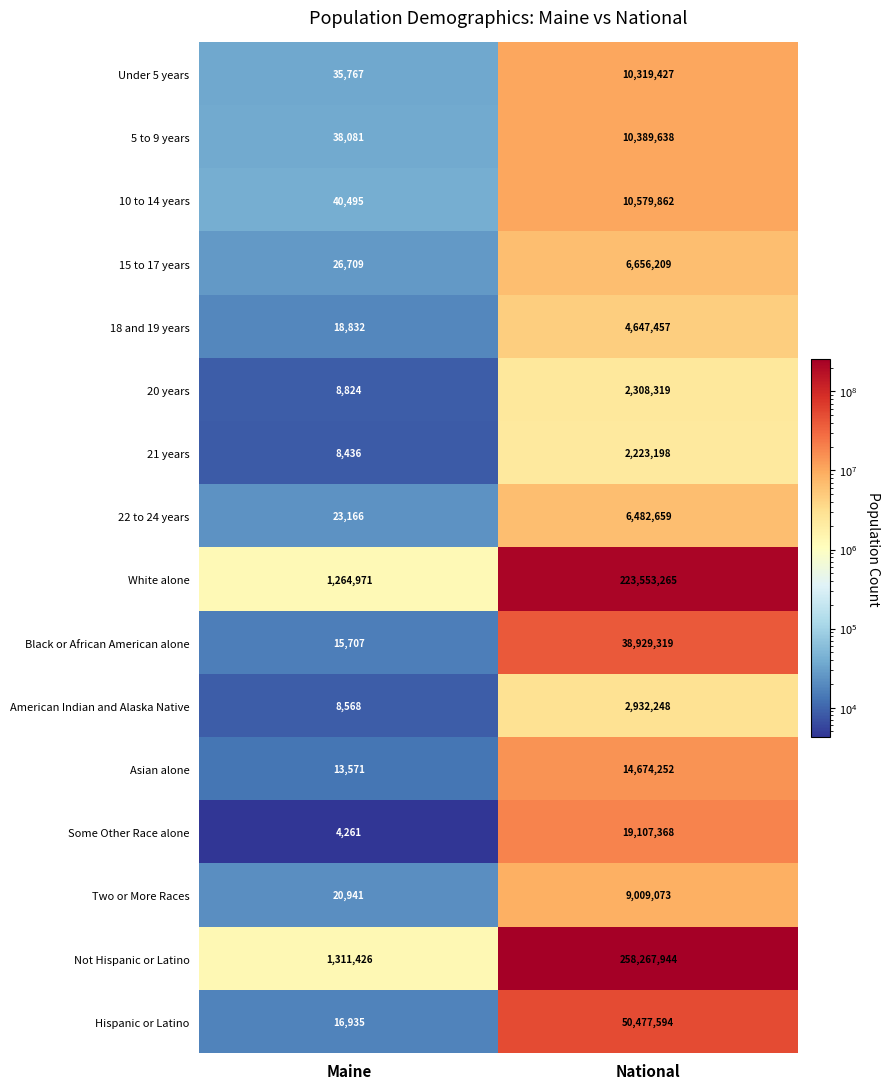

Where is 15 to 17 years nearest to the value 3341459?

Maine